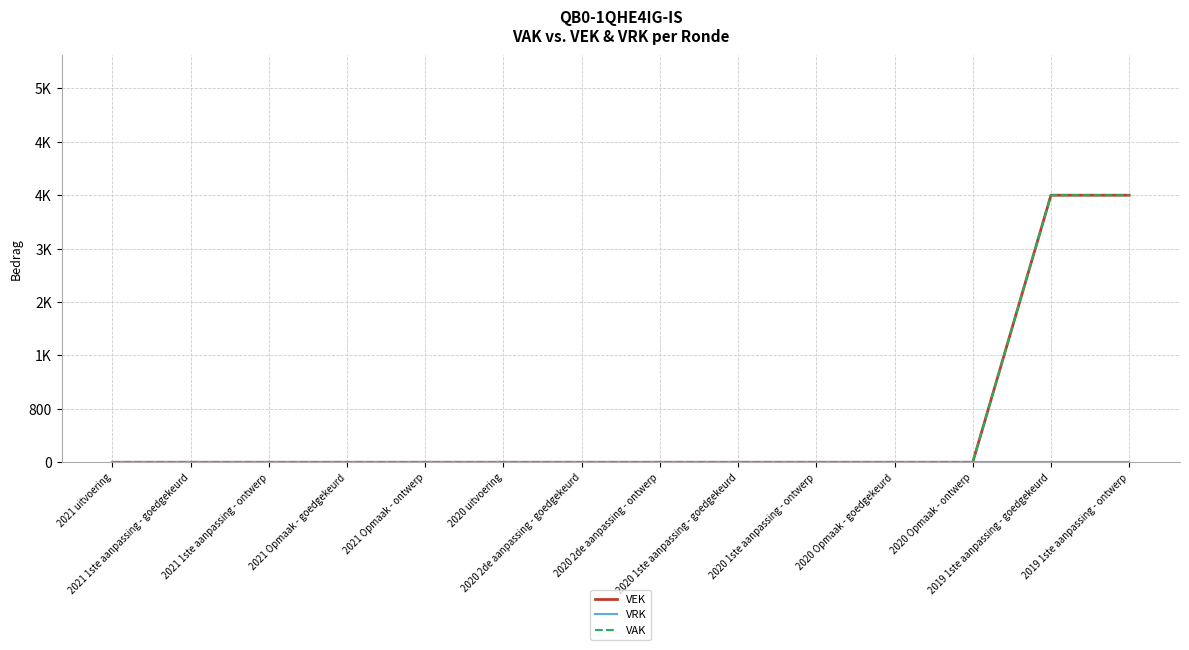

What is the difference between the maximum and second lowest values in the VAK series?

4000